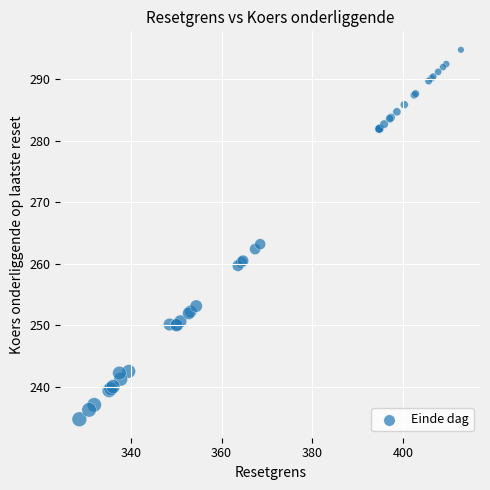

What Y value in the scatter plot is closest to 264?

263.2